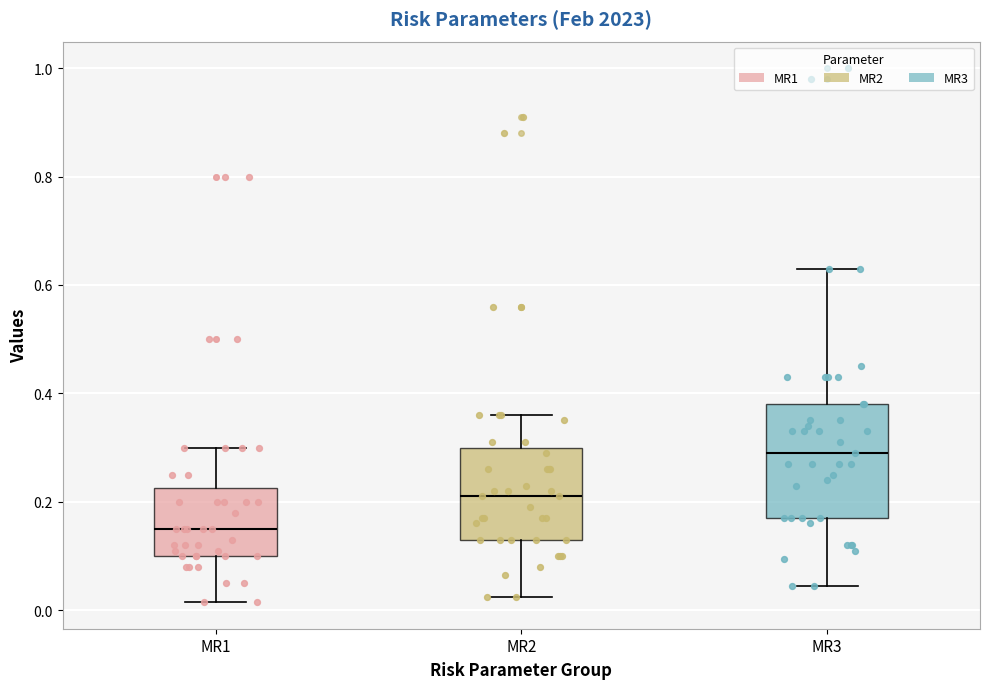

Which box has the lowest median line?

MR1